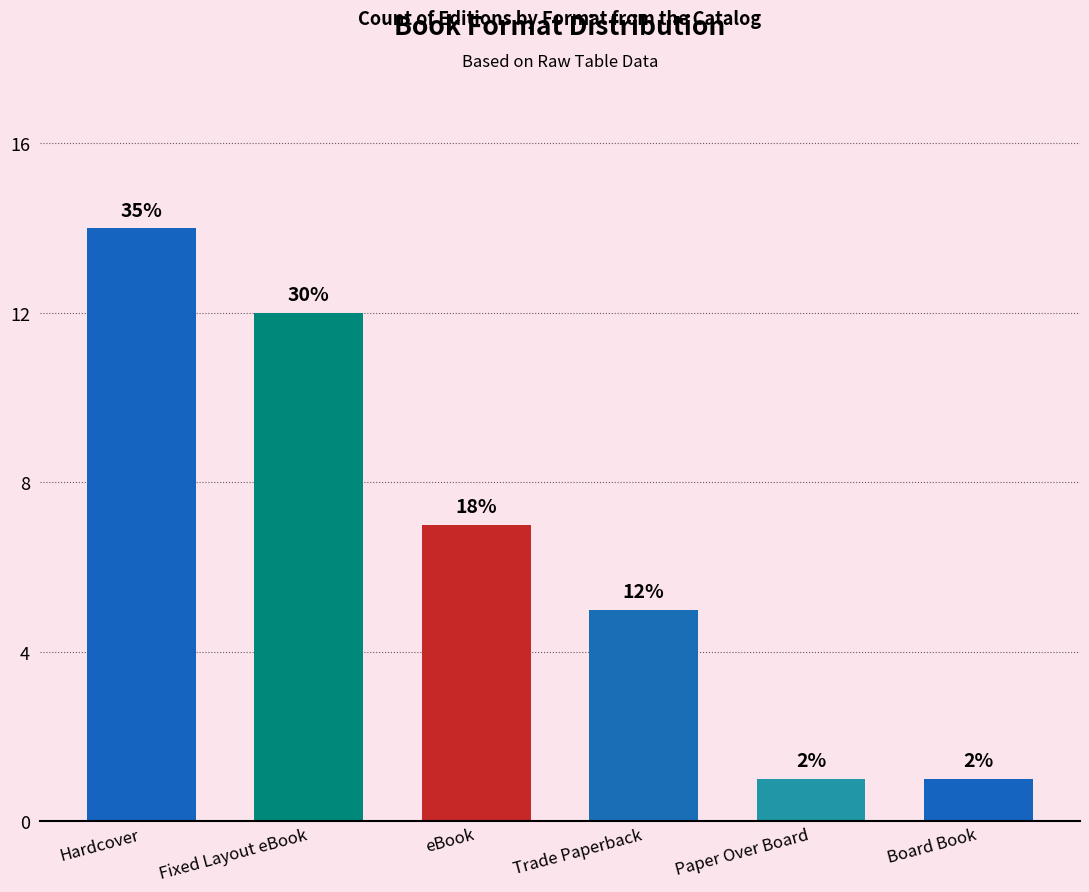

True or false: the data shows 1 at Paper Over Board.

True